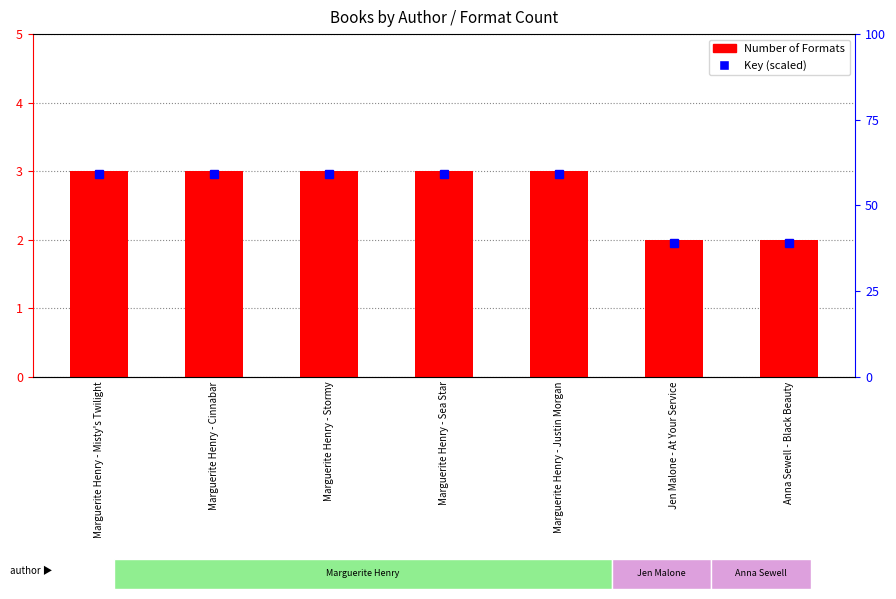

Count the number of categories in the chart.

7